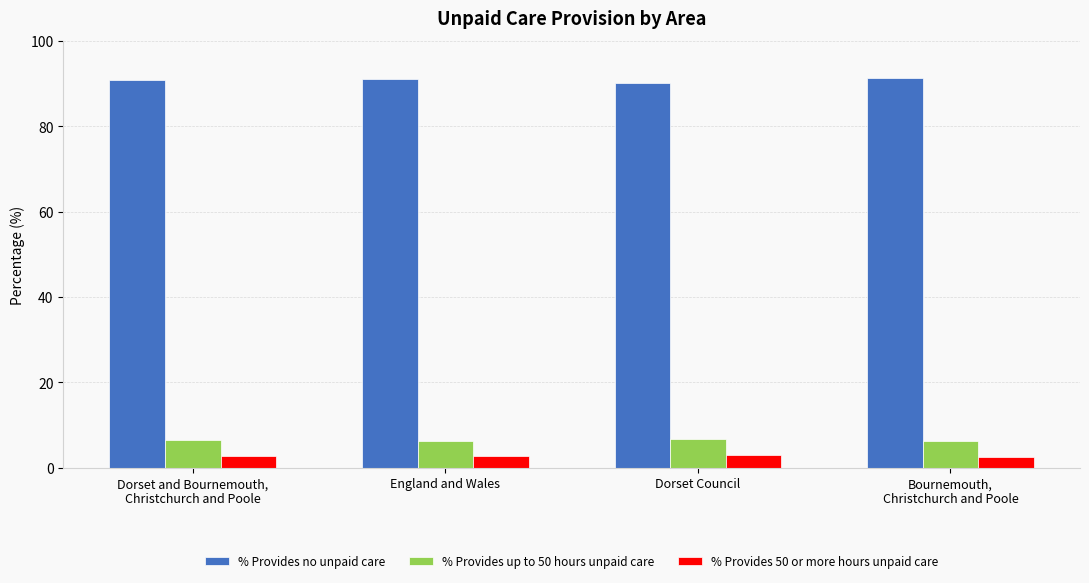

Count the number of categories in the chart.

4